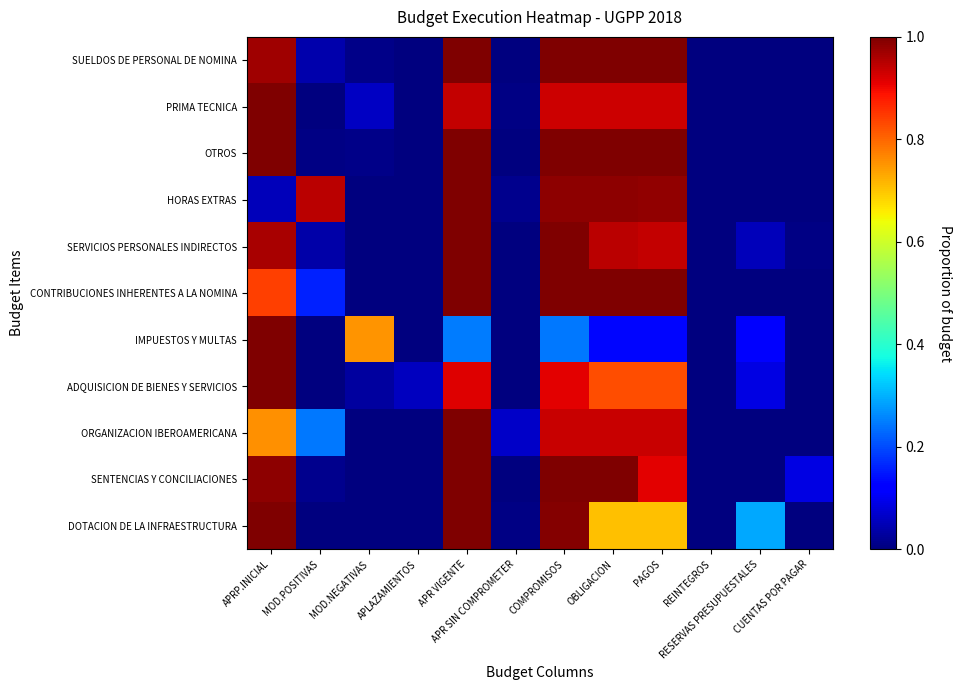

List the series in order of their peak value, highest first.

SUELDOS DE PERSONAL DE NOMINA, PRIMA TECNICA, OTROS, HORAS EXTRAS, SERVICIOS PERSONALES INDIRECTOS, CONTRIBUCIONES INHERENTES A LA NOMINA, IMPUESTOS Y MULTAS, ADQUISICION DE BIENES Y SERVICIOS, ORGANIZACION IBEROAMERICANA, SENTENCIAS Y CONCILIACIONES, DOTACION DE LA INFRAESTRUCTURA